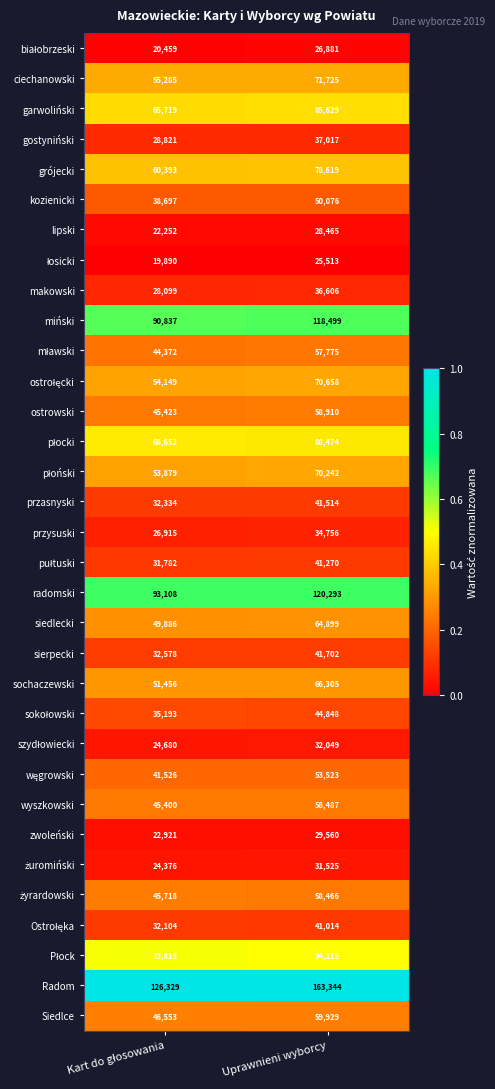

What is the sum of all Radom values?

289673